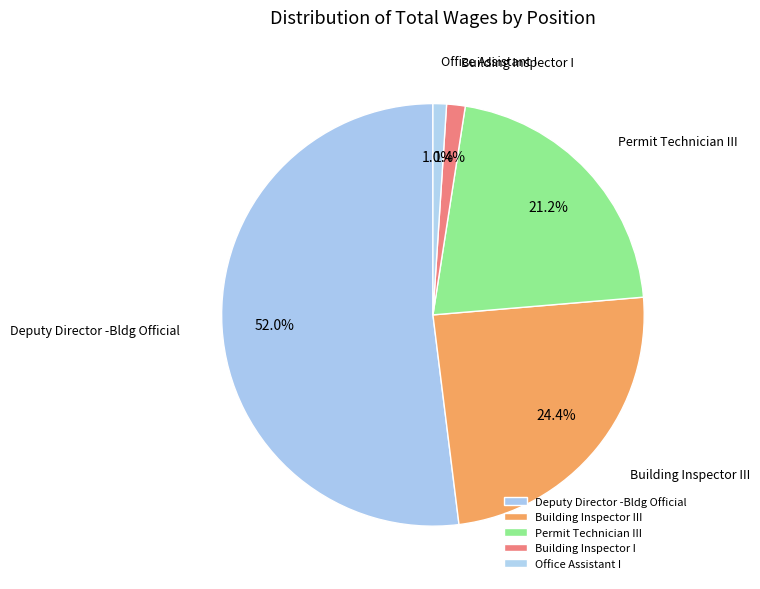

Count the number of slices in the pie.

5